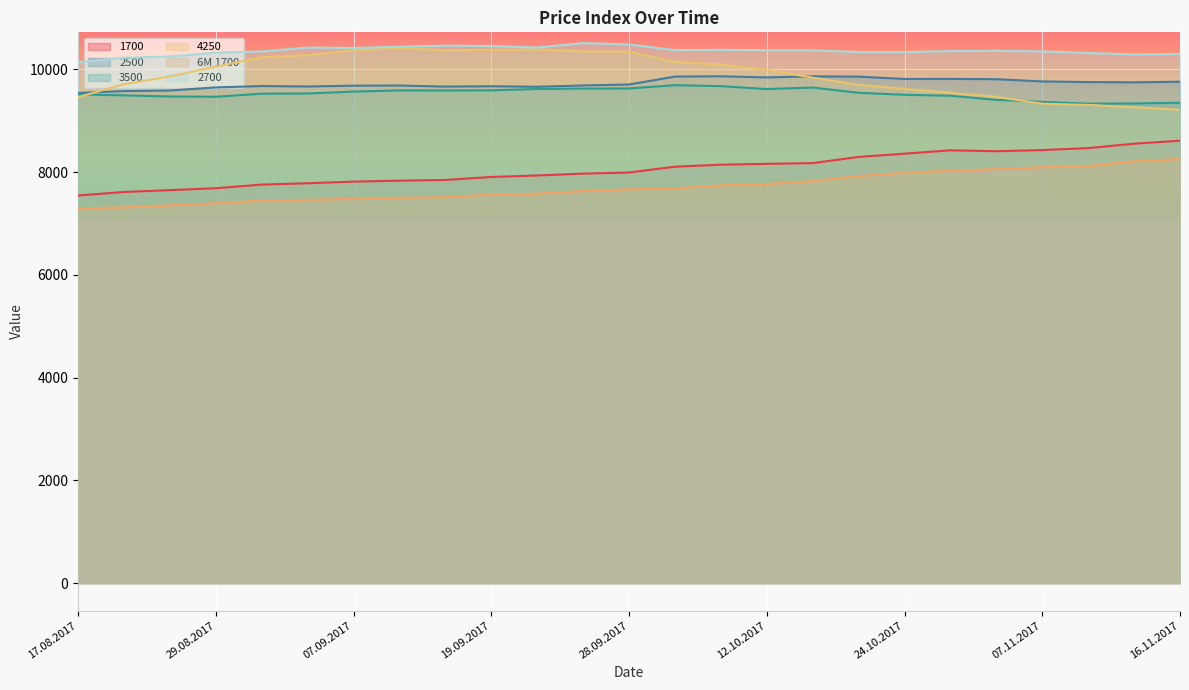

Reading right to left, extract all data points from this chart.

1700: 16.11.2017=8610	14.11.2017=8552	09.11.2017=8466	07.11.2017=8428	02.11.2017=8405	26.10.2017=8423	24.10.2017=8358	19.10.2017=8295	17.10.2017=8174	12.10.2017=8160	10.10.2017=8143	05.10.2017=8104	28.09.2017=7991	26.09.2017=7970	21.09.2017=7933	19.09.2017=7904	14.09.2017=7846	12.09.2017=7832	07.09.2017=7814	05.09.2017=7782	31.08.2017=7756	29.08.2017=7685	24.08.2017=7648	22.08.2017=7612	17.08.2017=7544
2500: 16.11.2017=9758	14.11.2017=9746	09.11.2017=9751	07.11.2017=9764	02.11.2017=9807	26.10.2017=9813	24.10.2017=9812	19.10.2017=9857	17.10.2017=9863	12.10.2017=9842	10.10.2017=9864	05.10.2017=9858	28.09.2017=9704	26.09.2017=9685	21.09.2017=9660	19.09.2017=9670	14.09.2017=9663	12.09.2017=9684	07.09.2017=9681	05.09.2017=9665	31.08.2017=9674	29.08.2017=9647	24.08.2017=9587	22.08.2017=9576	17.08.2017=9540
3500: 16.11.2017=9349	14.11.2017=9335	09.11.2017=9331	07.11.2017=9365	02.11.2017=9405	26.10.2017=9485	24.10.2017=9504	19.10.2017=9542	17.10.2017=9645	12.10.2017=9616	10.10.2017=9672	05.10.2017=9691	28.09.2017=9627	26.09.2017=9624	21.09.2017=9617	19.09.2017=9590	14.09.2017=9588	12.09.2017=9589	07.09.2017=9566	05.09.2017=9529	31.08.2017=9526	29.08.2017=9465	24.08.2017=9471	22.08.2017=9492	17.08.2017=9513
4250: 16.11.2017=9213	14.11.2017=9260	09.11.2017=9307	07.11.2017=9330	02.11.2017=9462	26.10.2017=9543	24.10.2017=9619	19.10.2017=9696	17.10.2017=9837	12.10.2017=9991	10.10.2017=10092	05.10.2017=10142	28.09.2017=10343	26.09.2017=10347	21.09.2017=10384	19.09.2017=10379	14.09.2017=10371	12.09.2017=10410	07.09.2017=10368	05.09.2017=10277	31.08.2017=10233	29.08.2017=10053	24.08.2017=9859	22.08.2017=9710	17.08.2017=9457
6M 1700: 16.11.2017=8253	14.11.2017=8209	09.11.2017=8116	07.11.2017=8095	02.11.2017=8056	26.10.2017=8025	24.10.2017=7986	19.10.2017=7922	17.10.2017=7824	12.10.2017=7766	10.10.2017=7741	05.10.2017=7682	28.09.2017=7664	26.09.2017=7630	21.09.2017=7579	19.09.2017=7562	14.09.2017=7510	12.09.2017=7498	07.09.2017=7477	05.09.2017=7461	31.08.2017=7444	29.08.2017=7392	24.08.2017=7352	22.08.2017=7312	17.08.2017=7295
2700: 16.11.2017=10297	14.11.2017=10289	09.11.2017=10317	07.11.2017=10348	02.11.2017=10359	26.10.2017=10354	24.10.2017=10335	19.10.2017=10335	17.10.2017=10368	12.10.2017=10371	10.10.2017=10378	05.10.2017=10372	28.09.2017=10482	26.09.2017=10509	21.09.2017=10423	19.09.2017=10452	14.09.2017=10460	12.09.2017=10439	07.09.2017=10415	05.09.2017=10422	31.08.2017=10346	29.08.2017=10324	24.08.2017=10249	22.08.2017=10225	17.08.2017=10137